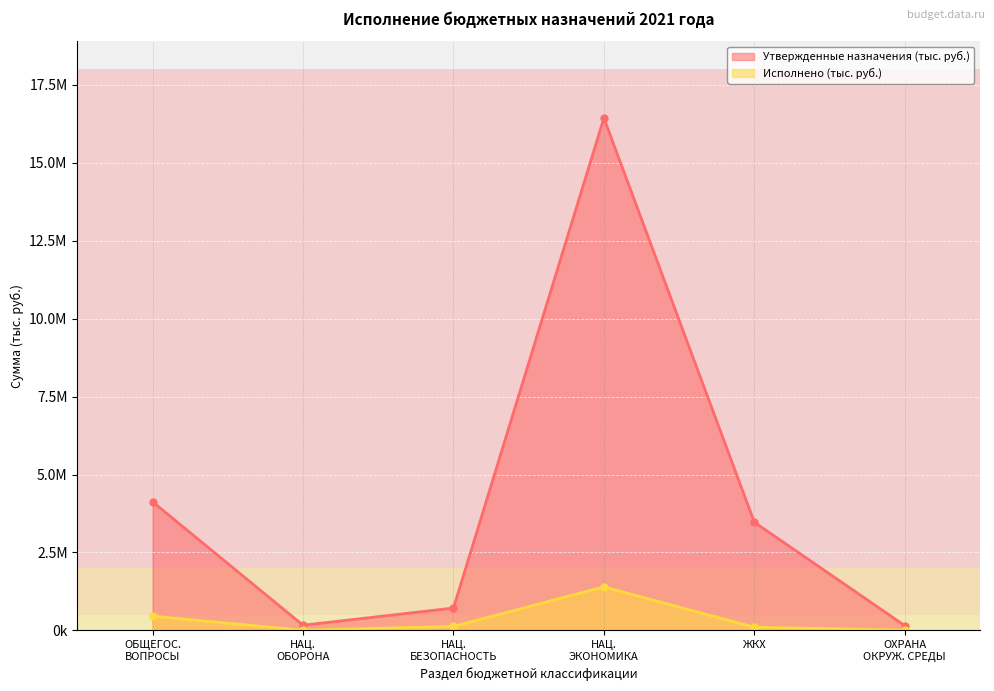

At how many categories does at least one series exceed 1497795?

3